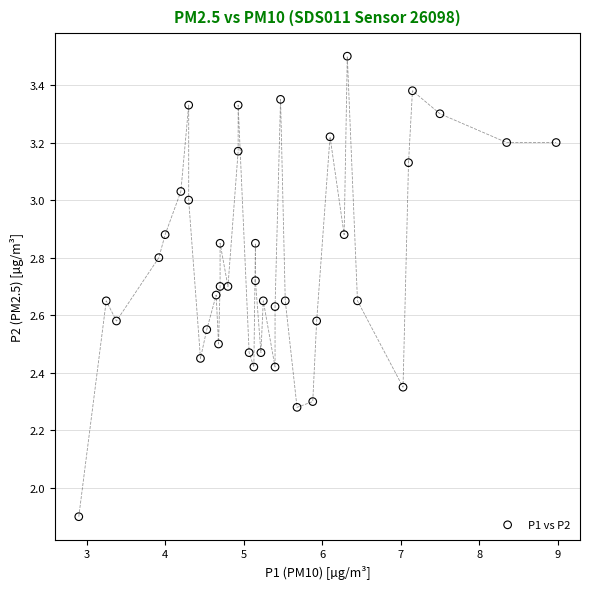

What is the range of Y values (max minus min)?

1.6